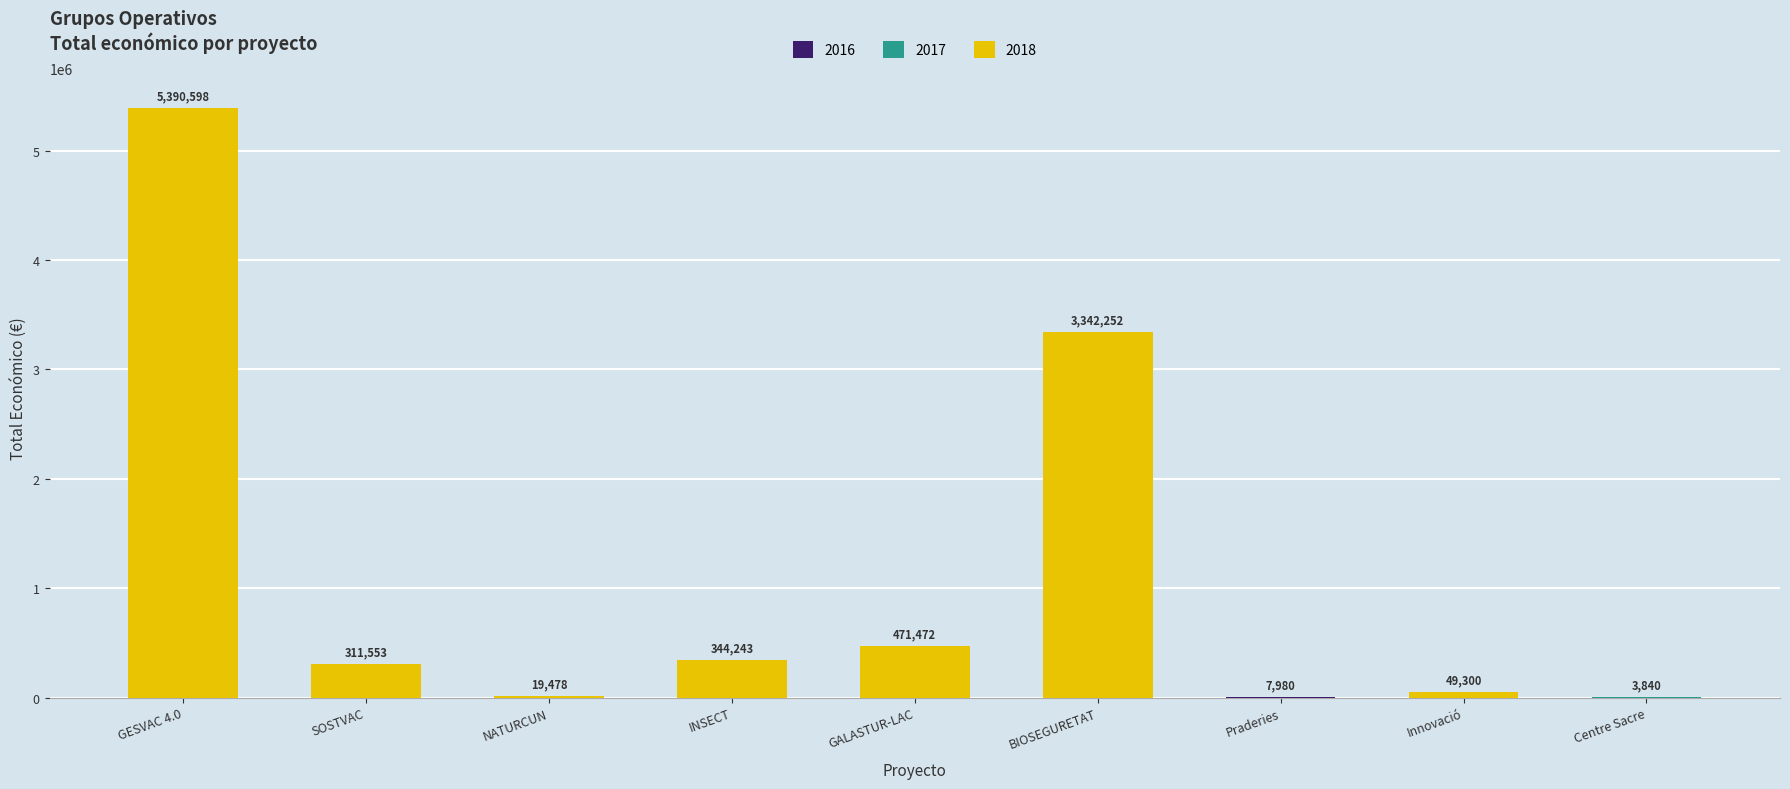

What is the greatest value displayed?

5390598